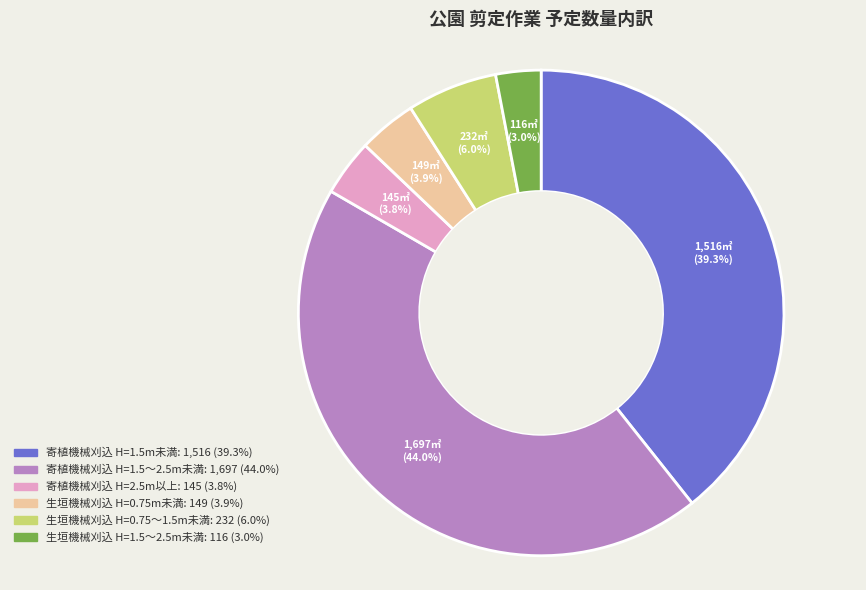

Does any single category account for the majority?

No